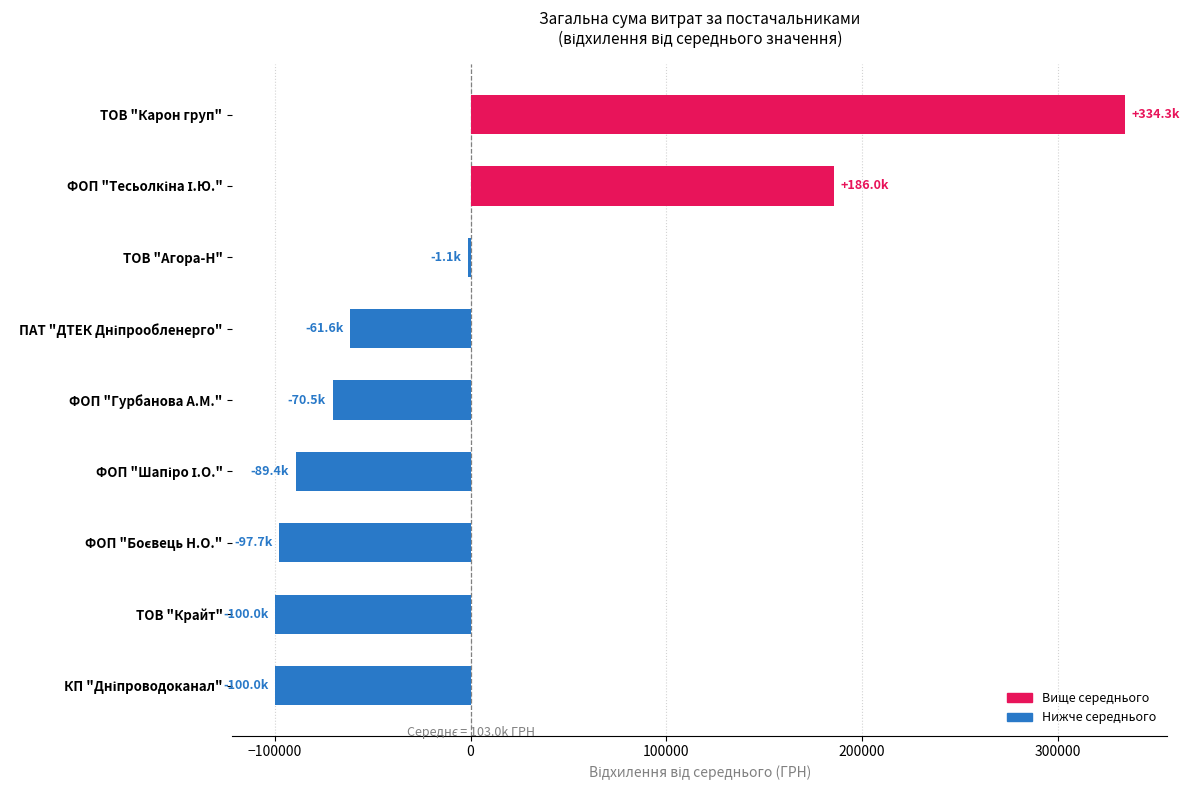

Which category has the highest value across all series?

ТОВ "Карон груп"